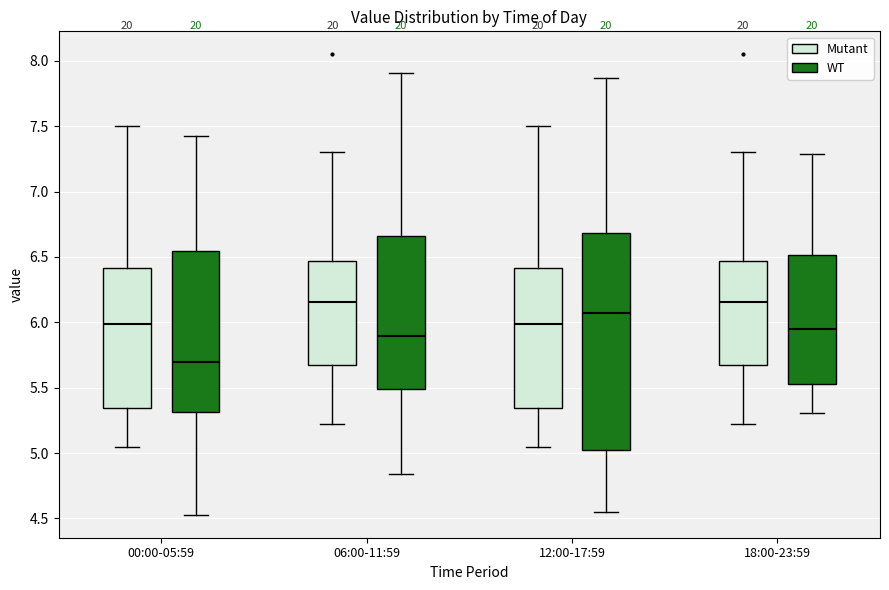

Where does the upper whisker of the box for 06:00-11:59 (WT) end on the y-axis? The values are not printed on the chart, so give them approximately, as read against the axis.

7.90